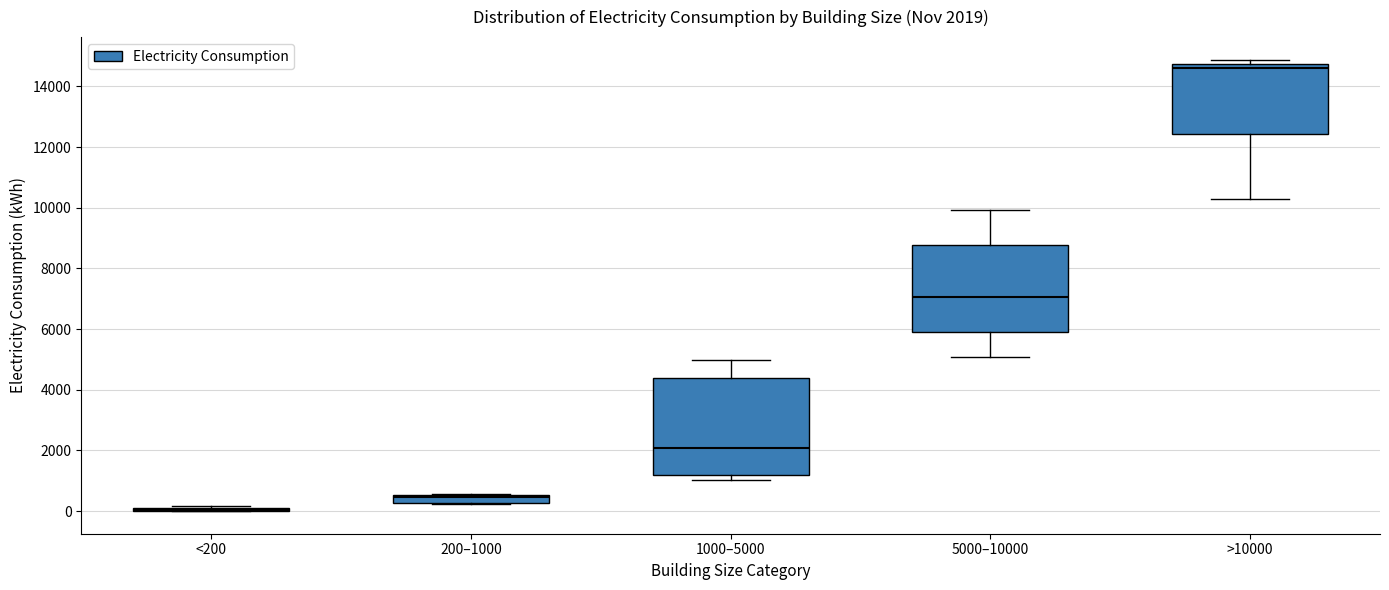

Which box is the tallest, from its lower edge to its upper edge?

1000–5000